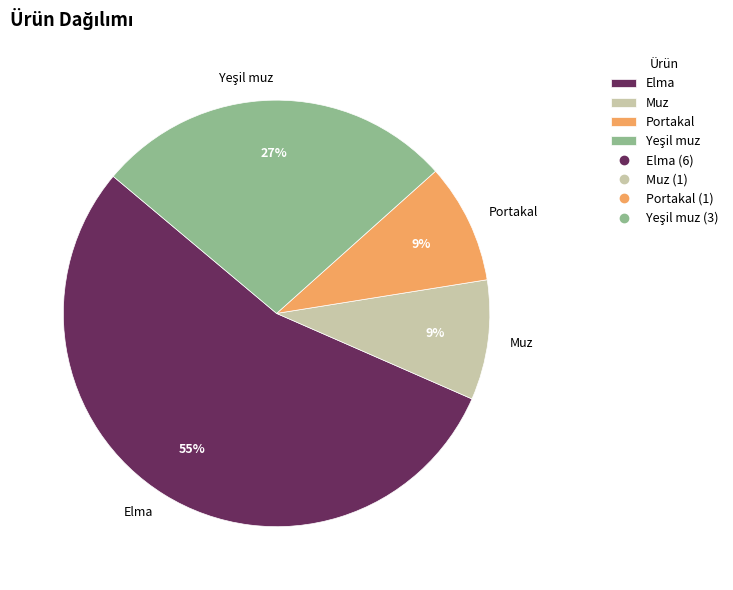

Between Portakal and Elma, which is larger?

Elma